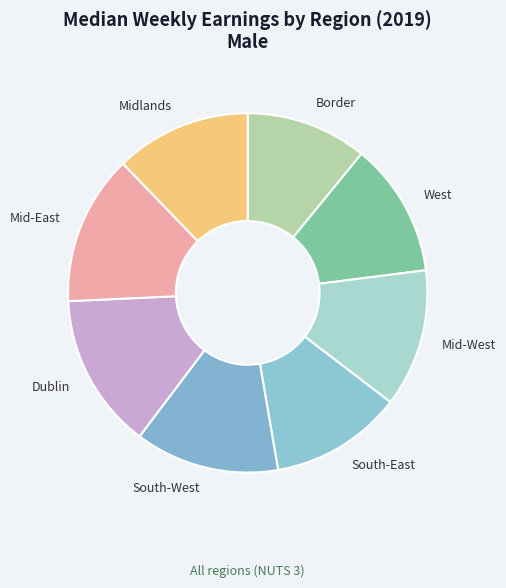

Approximately how many times larger is the value at South-West compared to Border?

1.2